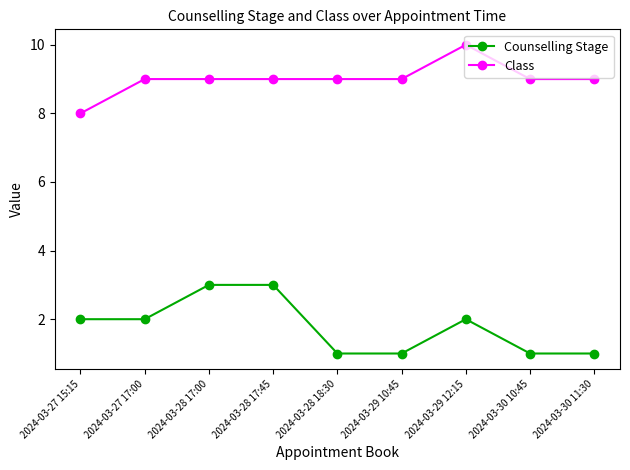

Reading left to right, what are all the values shown in this chart?

Counselling Stage: 2	2	3	3	1	1	2	1	1
Class: 8	9	9	9	9	9	10	9	9